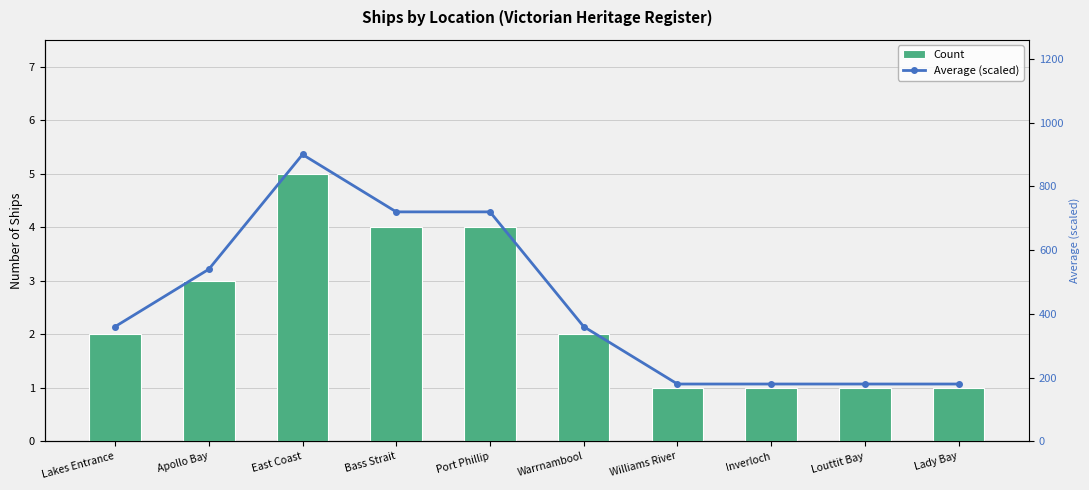

Which series has the widest spread of values?

Average (scaled)